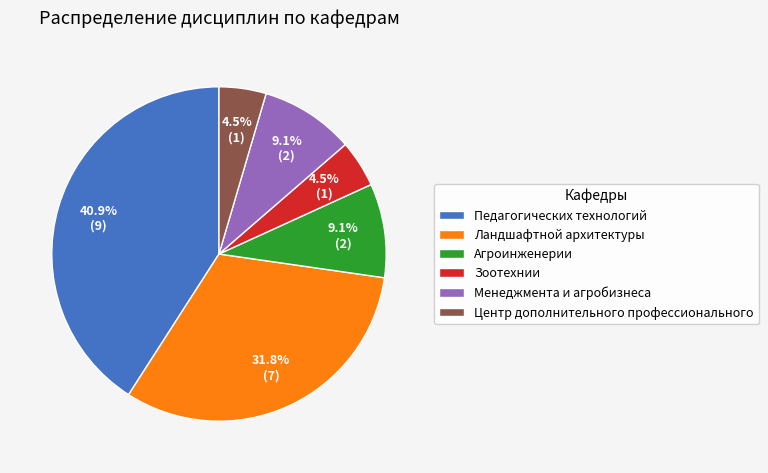

To the nearest percent, what is the difference between the Педагогических технологий and Центр дополнительного профессионального slice percentages?

36%